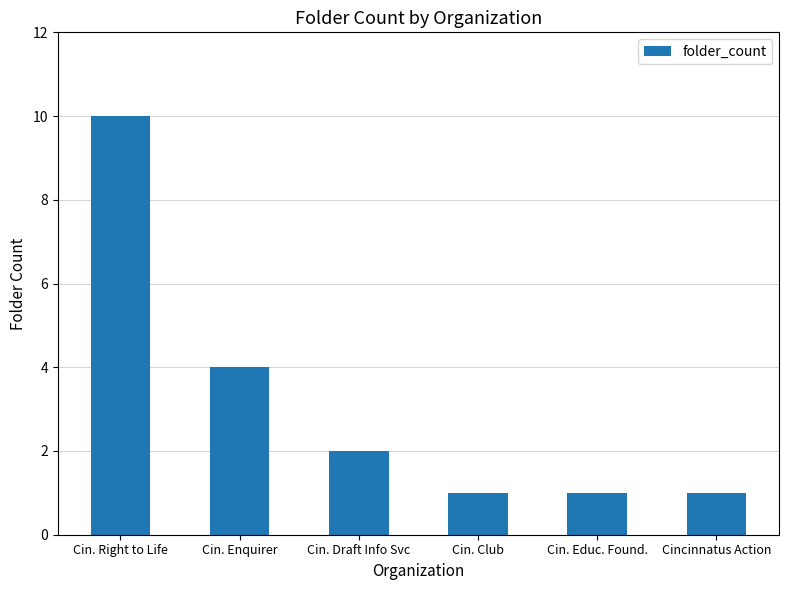

Reading right to left, what are all the values shown in this chart?

1	1	1	2	4	10